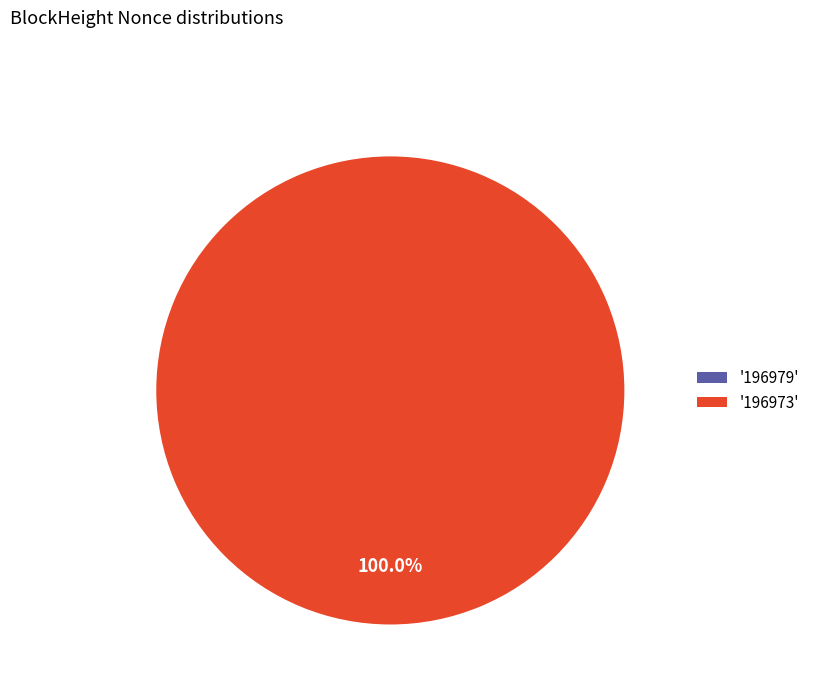

What is the change in value from 196979 to 196973?

+3793